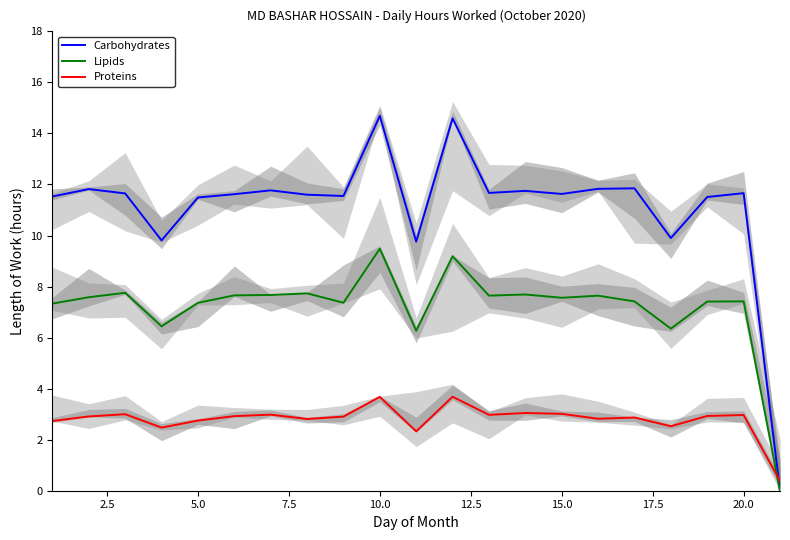

Is it true that Proteins equals 2.7 at 5.0?

True